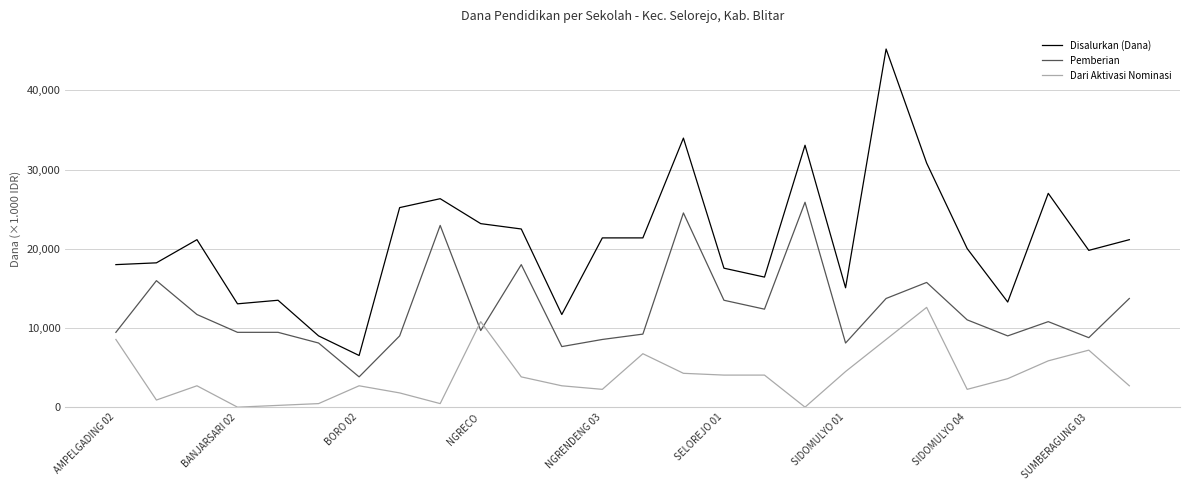

Rank the series by their maximum value, from lowest to highest.

Dari Aktivasi Nominasi, Pemberian, Disalurkan (Dana)